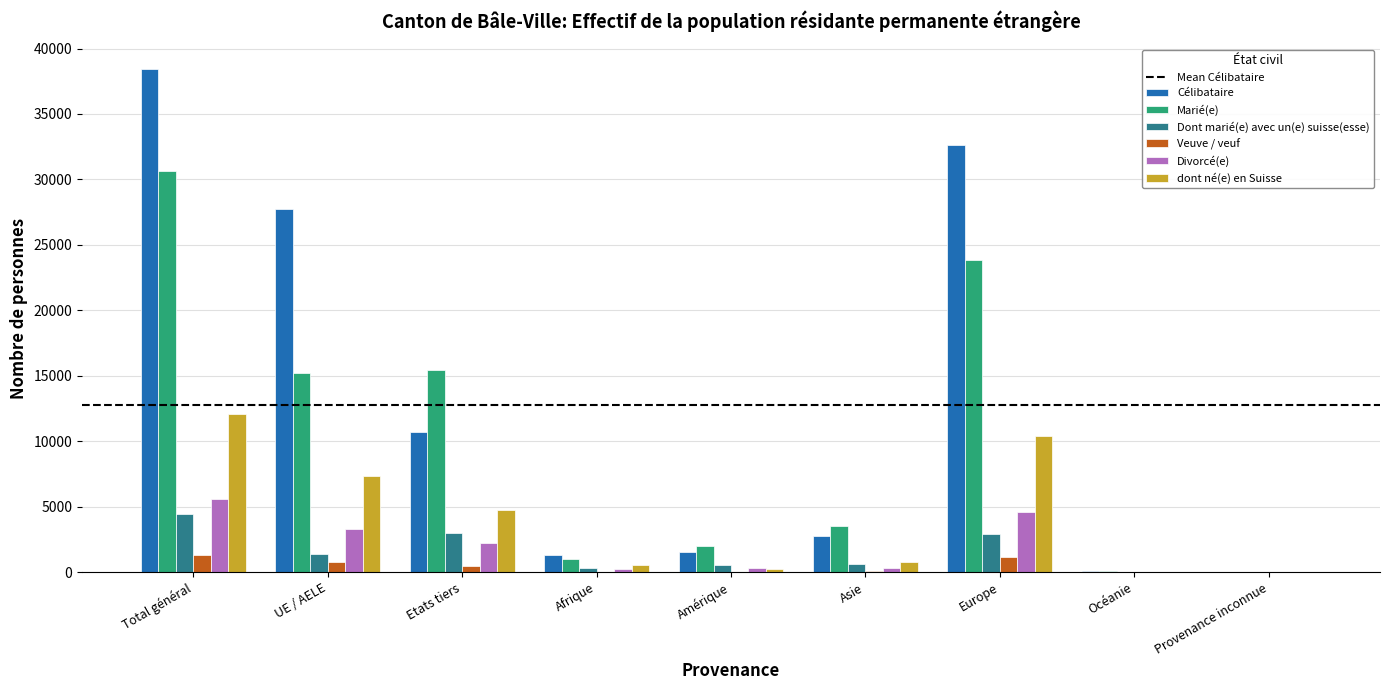

What is the total value across all series at Provenance inconnue?

116